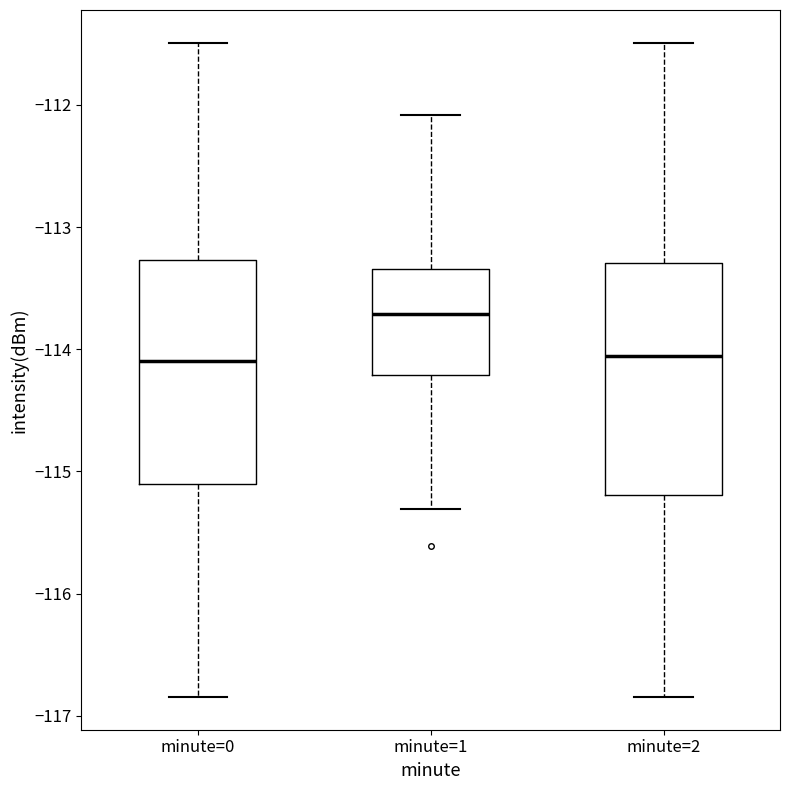

Reading left to right, transcribe this box plot: for each box, give where its median line is, the range the box spans, and where its two whiskers end, as read against the y-axis. The values are not printed on the chart, so give them approximately, as read against the axis.

minute=0: median -114.1, box -115.1 to -113.3, whiskers -116.8 to -111.5
minute=1: median -113.7, box -114.2 to -113.3, whiskers -115.3 to -112.1
minute=2: median -114.1, box -115.2 to -113.3, whiskers -116.8 to -111.5